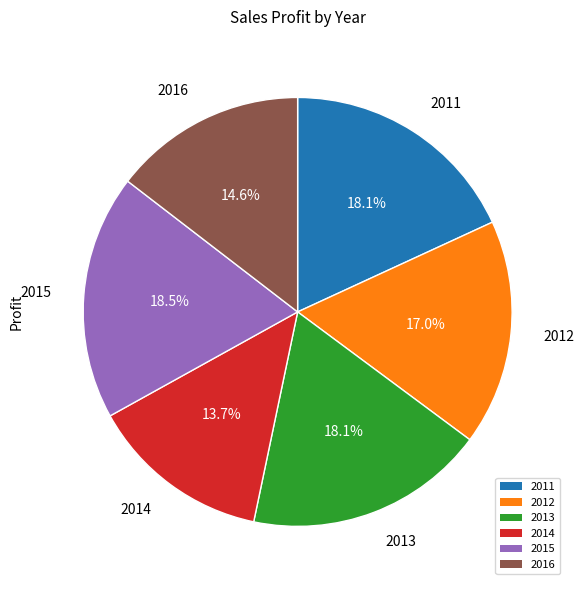

Do 2012 and 2014 together represent more than half of the pie?

No